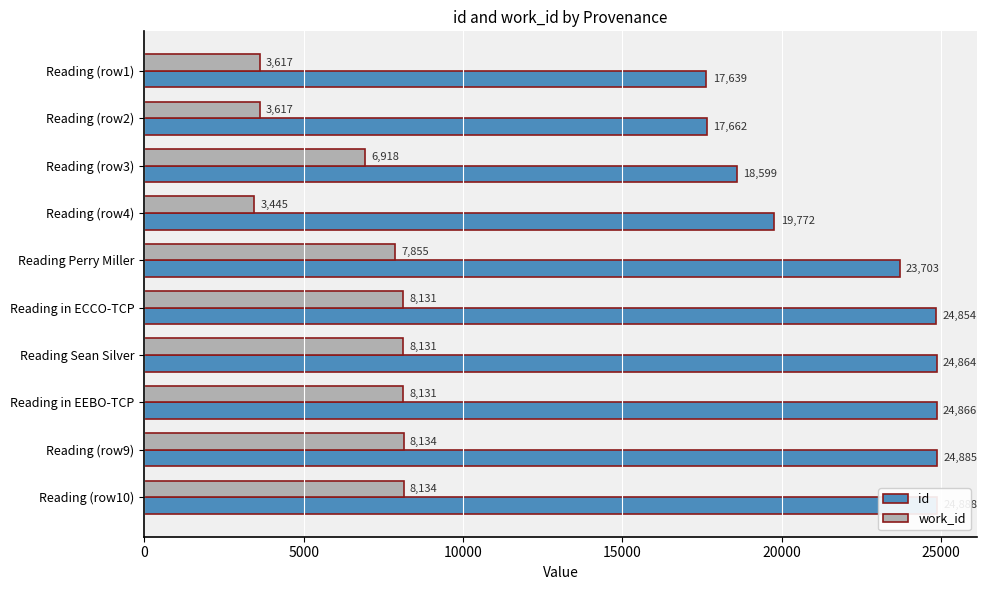

True or false: work_id has a value of 4546 at Reading in ECCO-TCP.

False